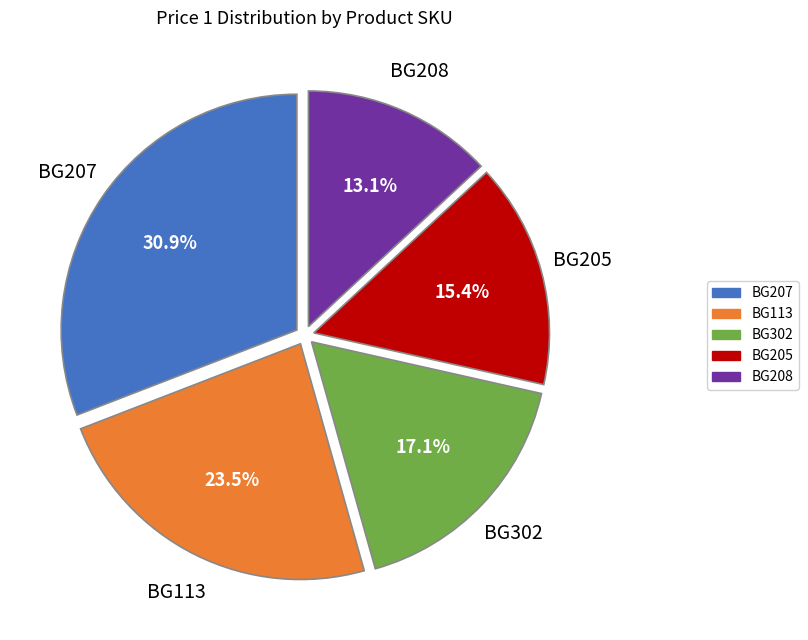

What percentage is the BG302 slice, to the nearest percent?

17%